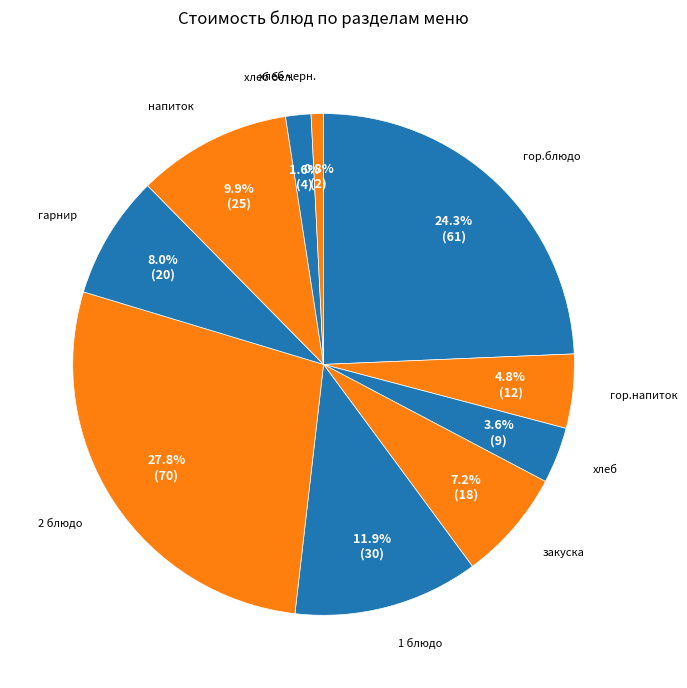

Does any single category account for the majority?

No